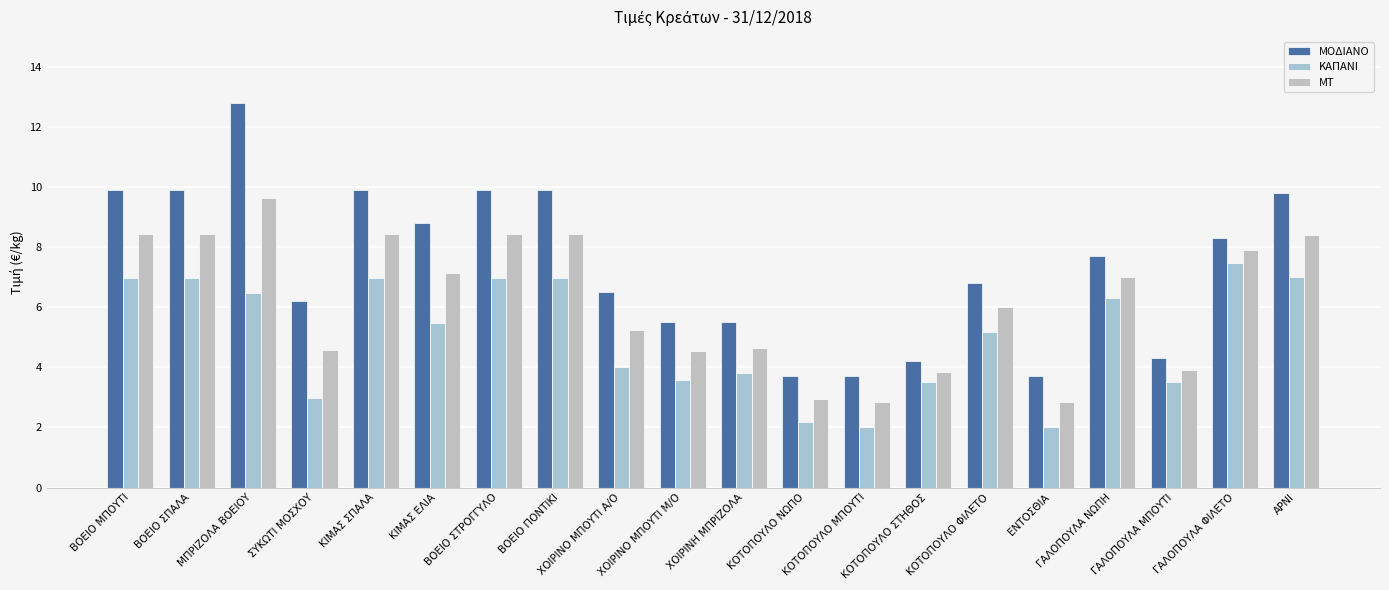

At which label is ΜΟΔΙΑΝΟ closest to 8?

ΓΑΛΟΠΟΥΛΑ ΝΩΠΗ